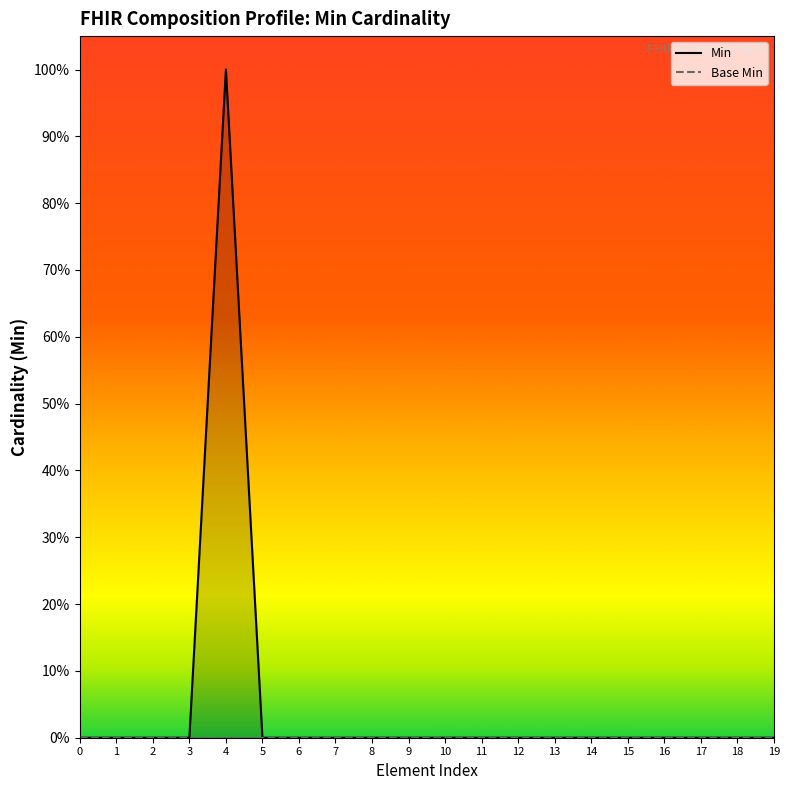

True or false: Base Min has more than 1 points higher than both neighbors.

False